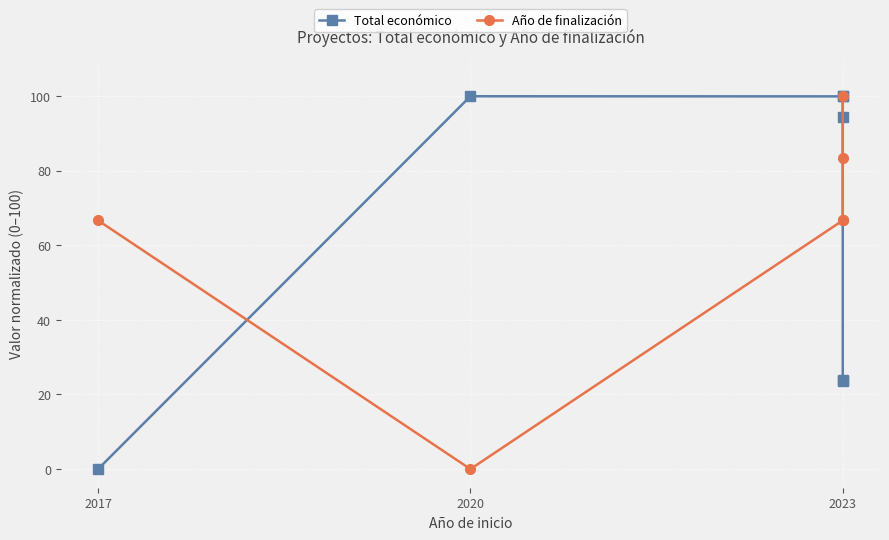

How many positive values does the Año de finalización series have?

6